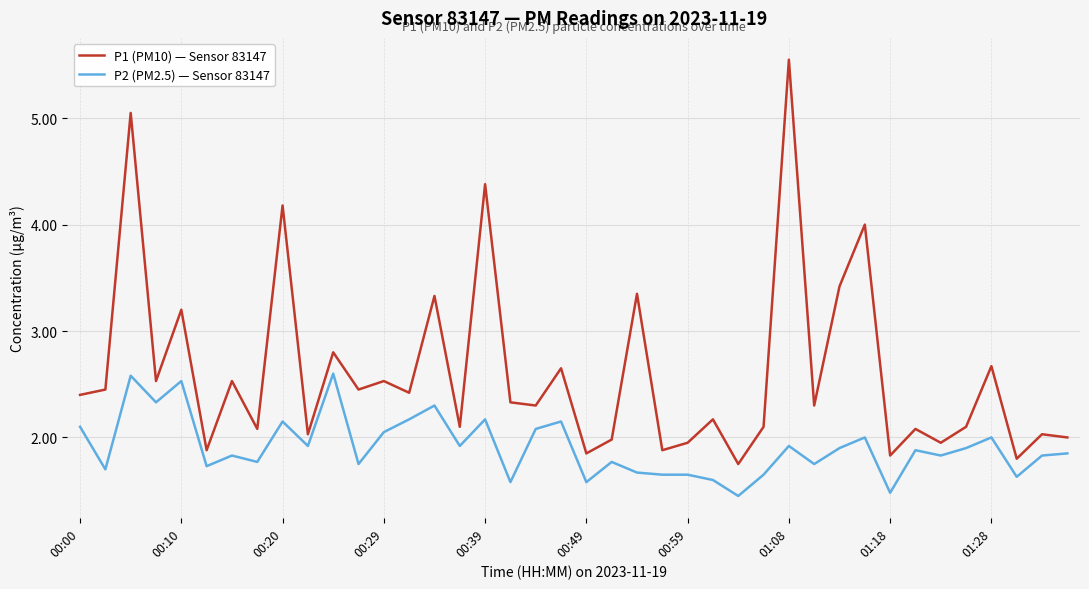

Rank the series by their maximum value, from highest to lowest.

P1 (PM10) — Sensor 83147, P2 (PM2.5) — Sensor 83147